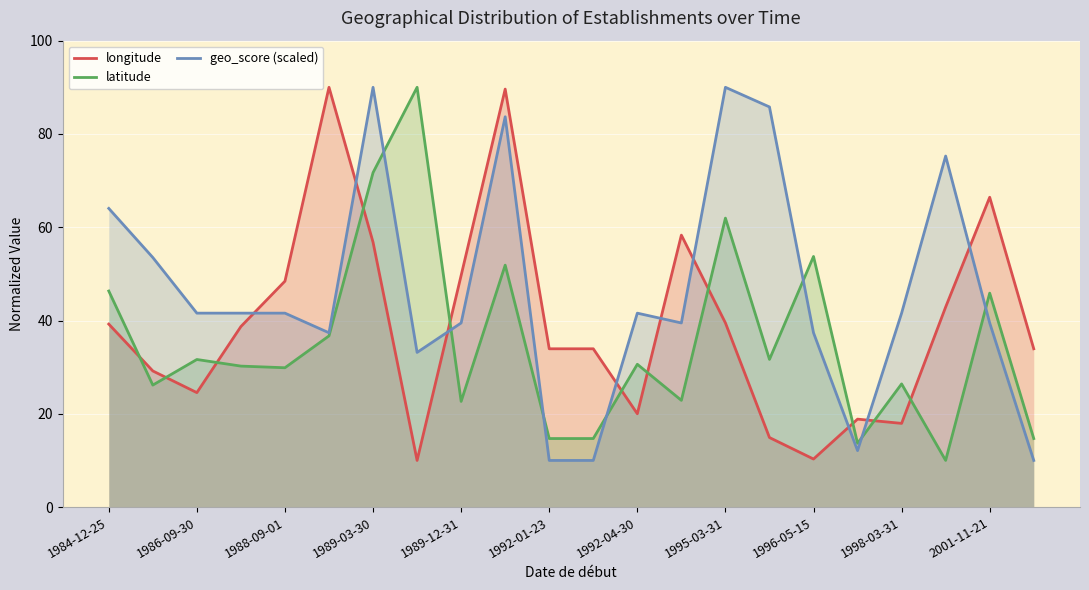

What is the label of the 1st point from the left?

1984-12-25